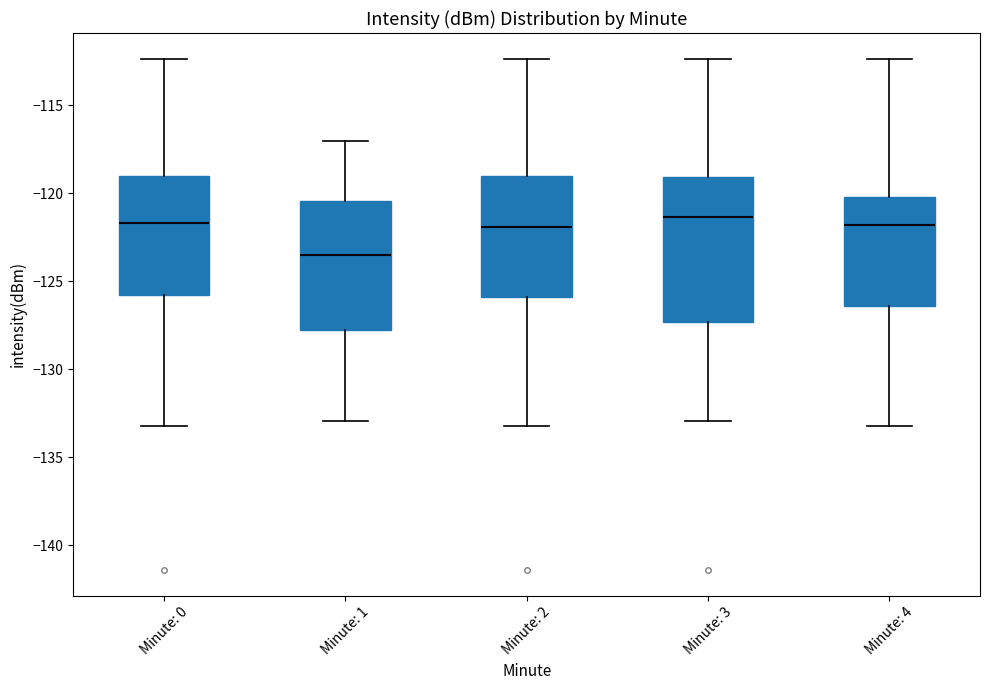

Where does the upper whisker of the box for Minute: 2 end on the y-axis? The values are not printed on the chart, so give them approximately, as read against the axis.

-112.5